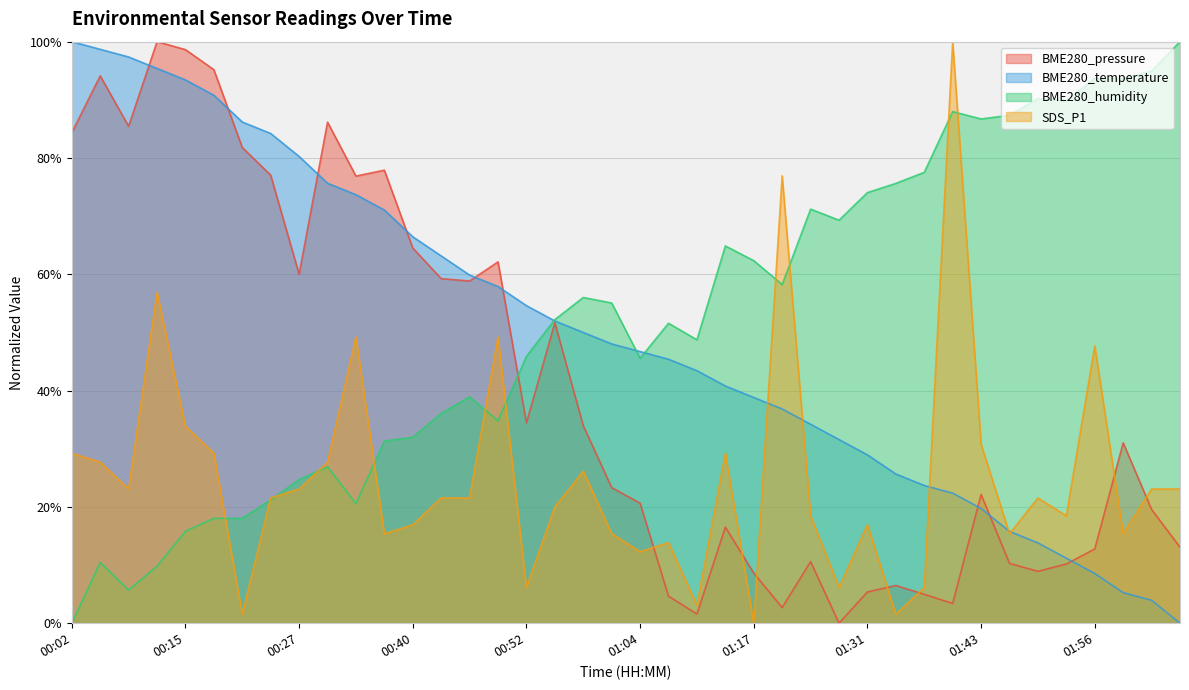

How many interior local peaks does the BME280_humidity series have?

9